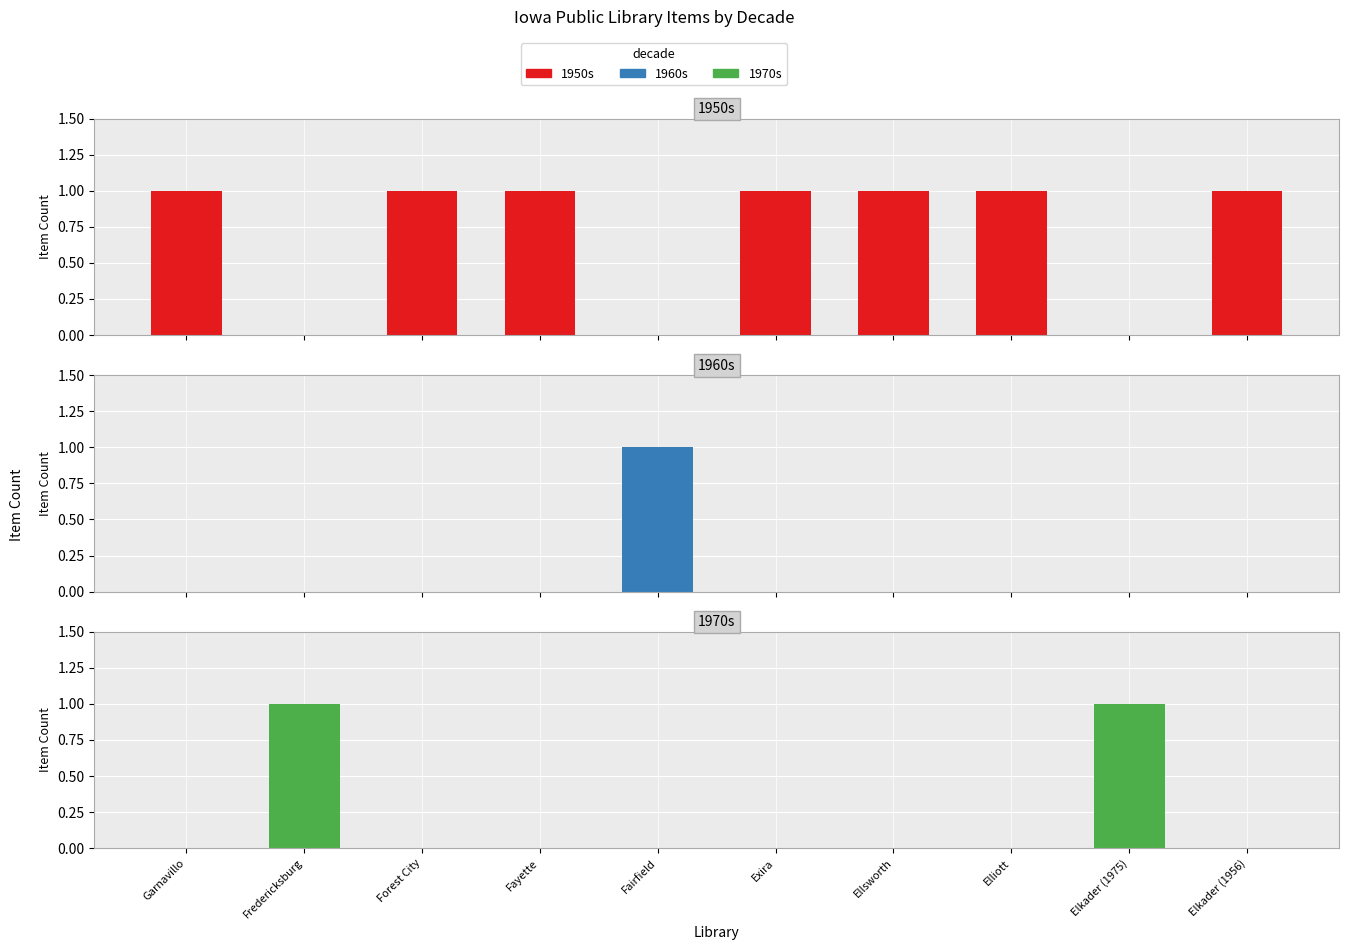

How many categories are shown in the chart?

10